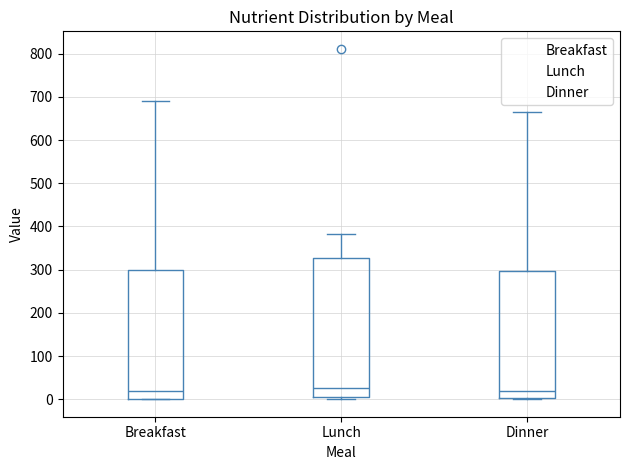

Comparing the boxes themselves (not the whiskers), which one is the tallest?

Lunch